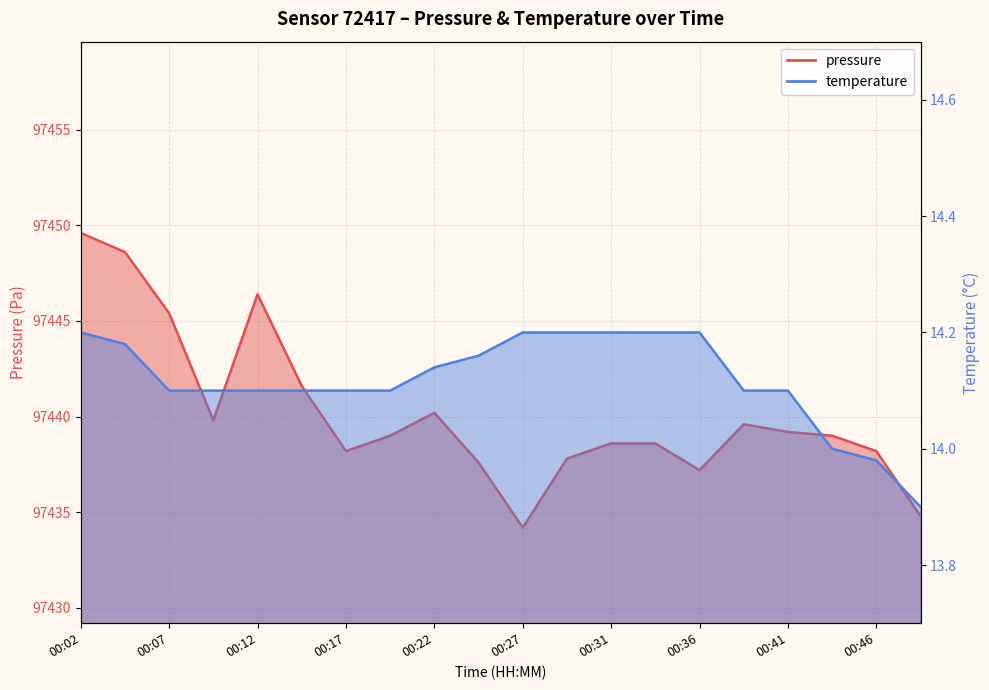

What is the sum of all pressure values?

1948803.6